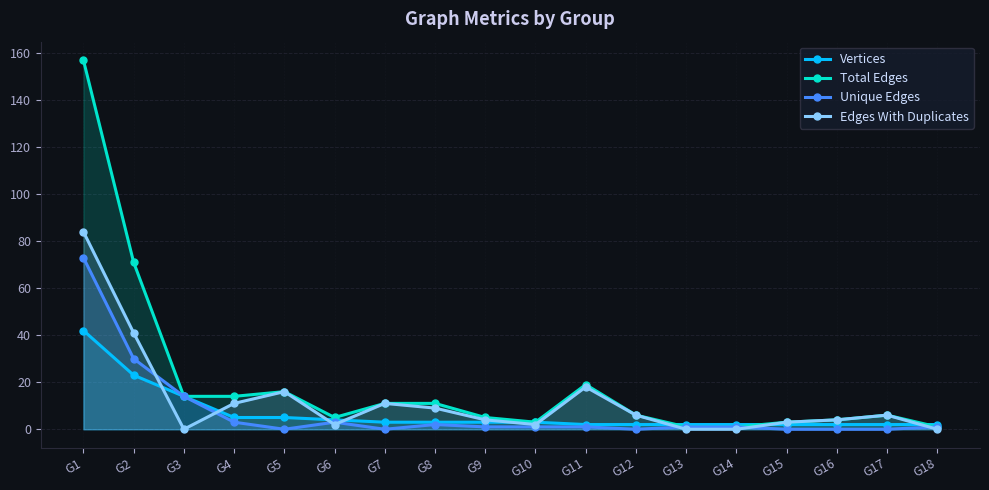

What is the sum of the Edges With Duplicates values at G7 and G8?

20